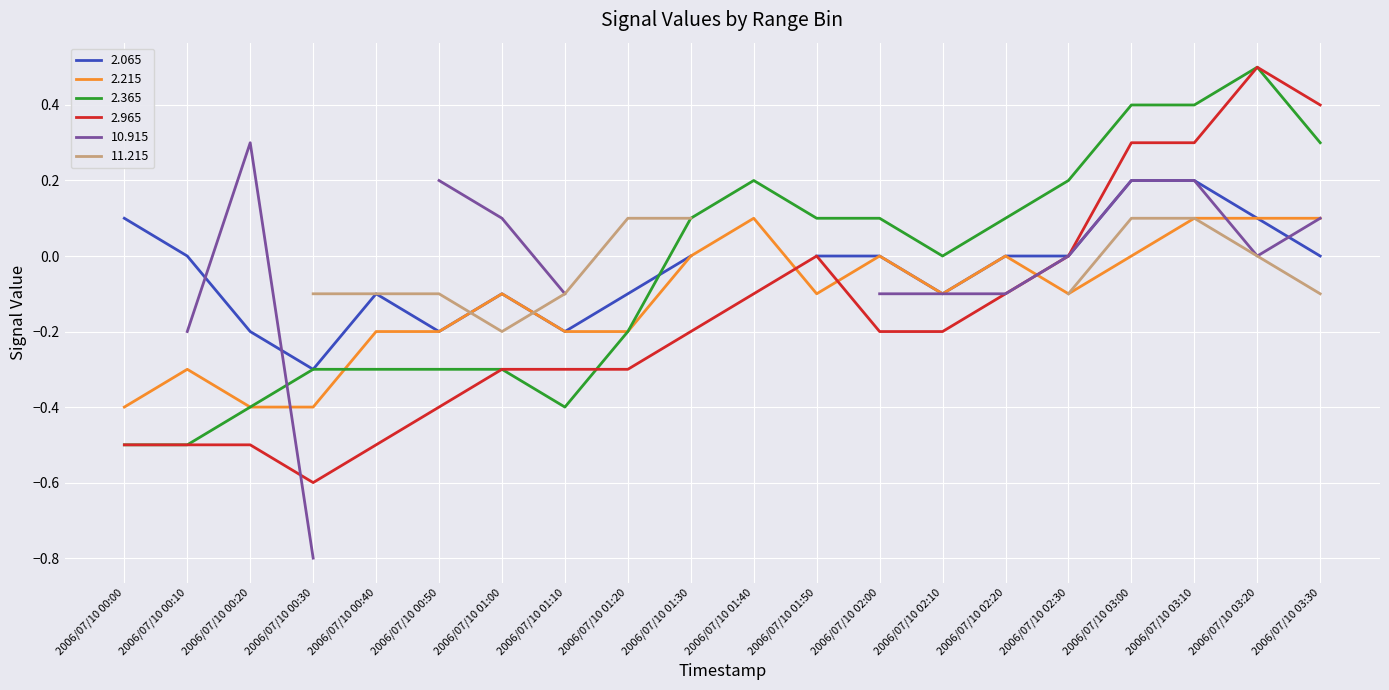

How many intersections are there between 2.215 and 2.365?

1